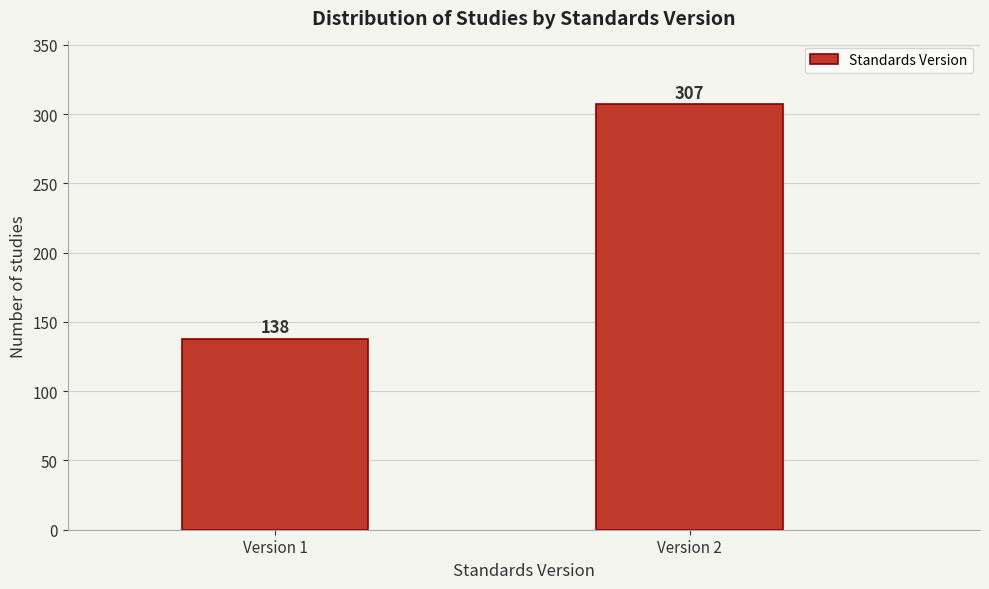

Reading right to left, extract all data points from this chart.

307	138